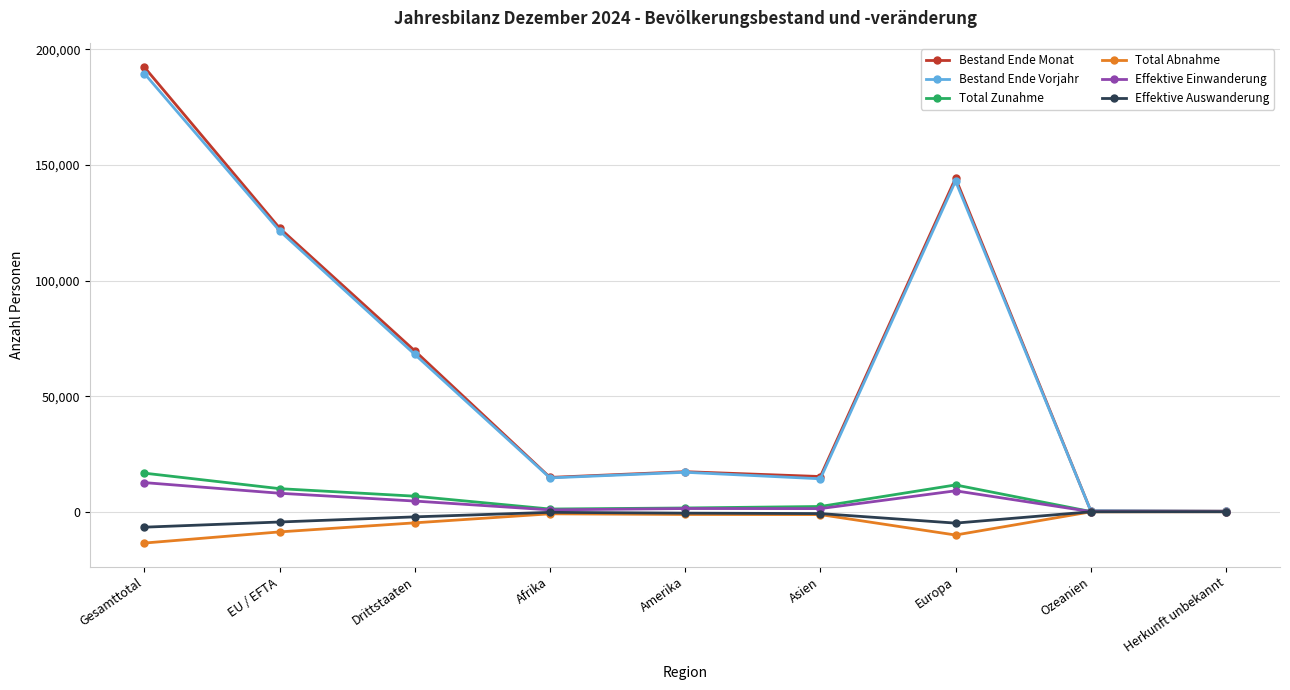

At which label does Bestand Ende Monat reach its peak?

Gesamttotal